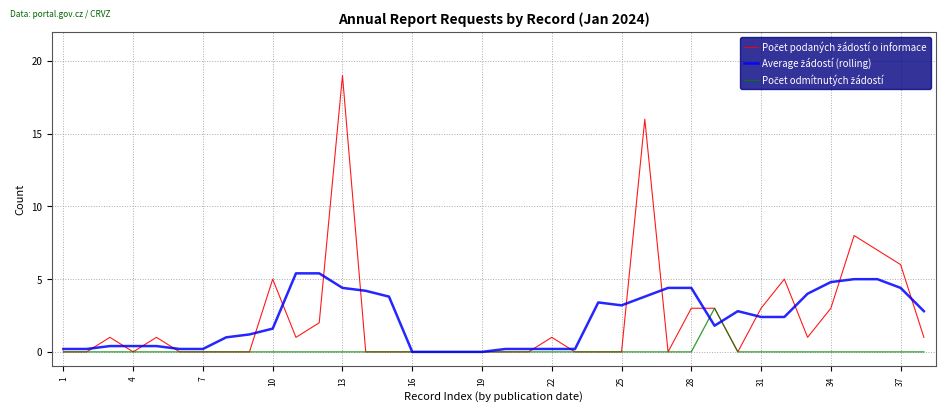

What is the greatest value displayed?

19.0